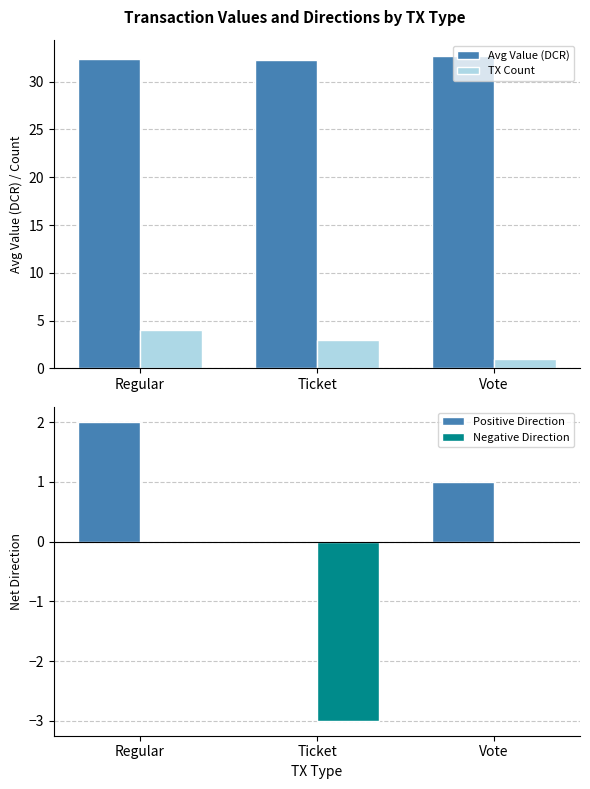

How many bars are there in total?

12